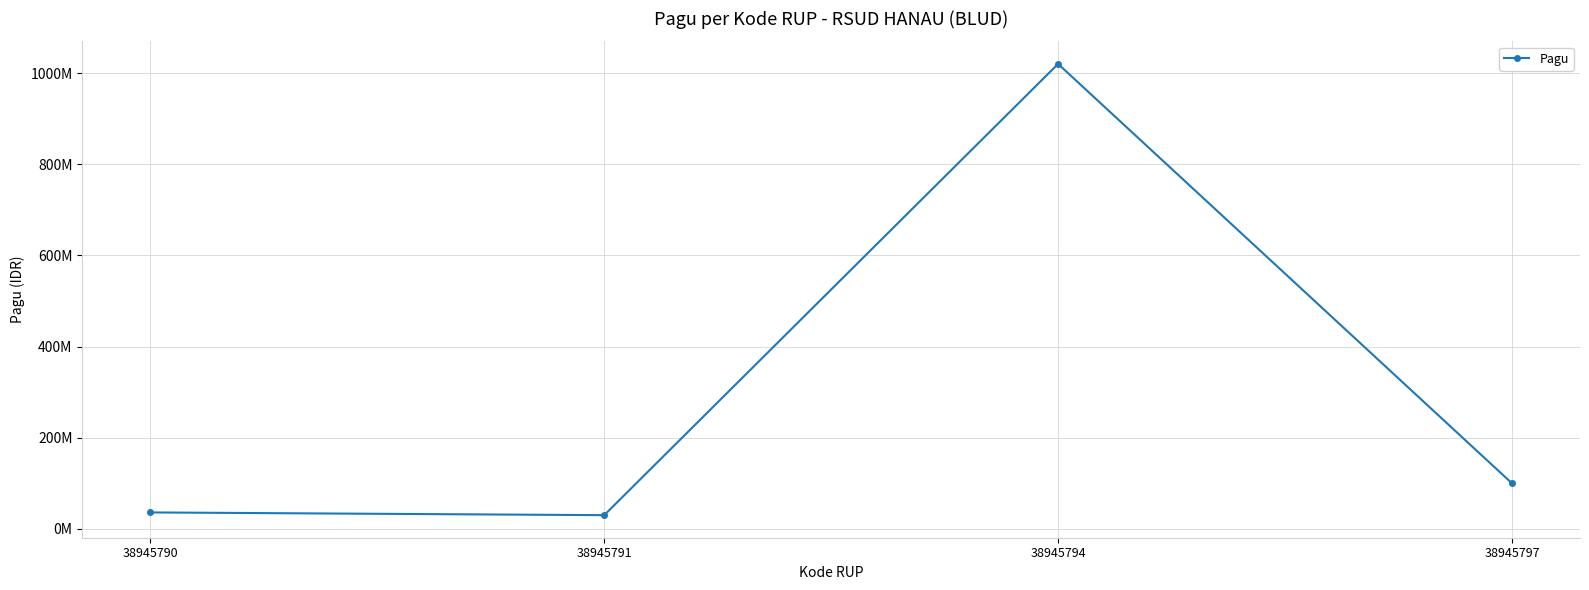

Does the chart have visible grid lines?

Yes